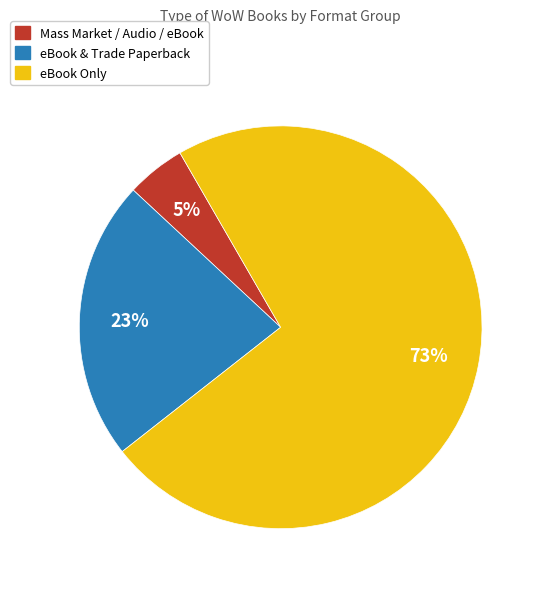

To the nearest percent, what is the average slice percentage?

33%